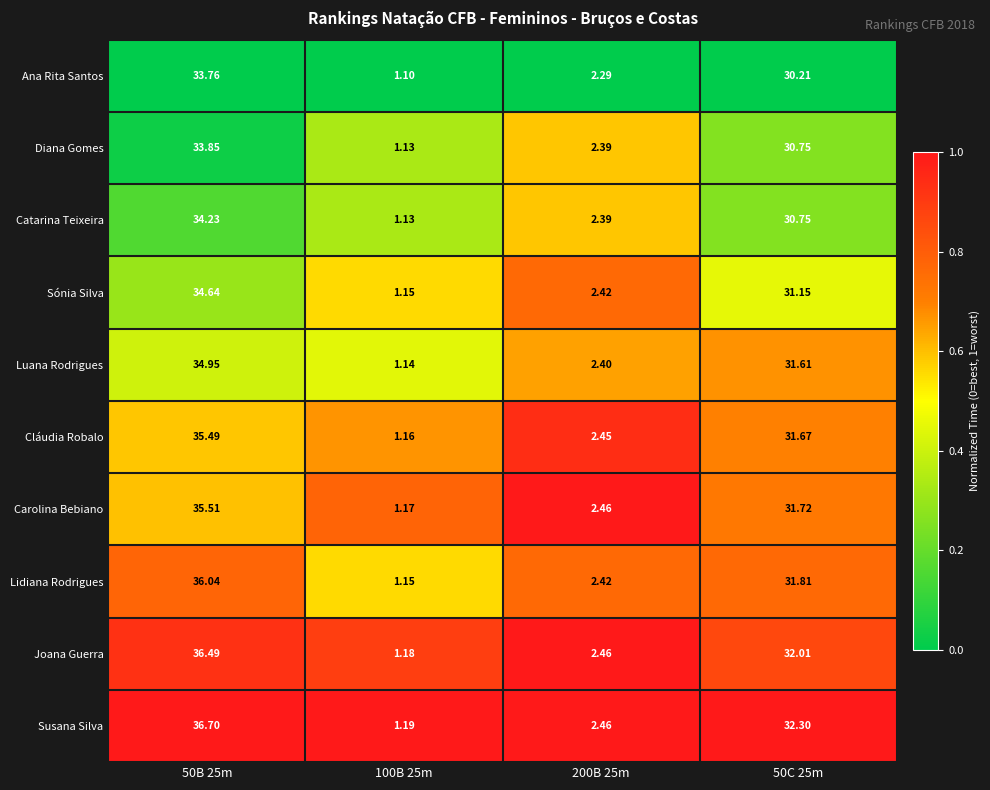

What is the total value across all series at 50C 25m?

314.0